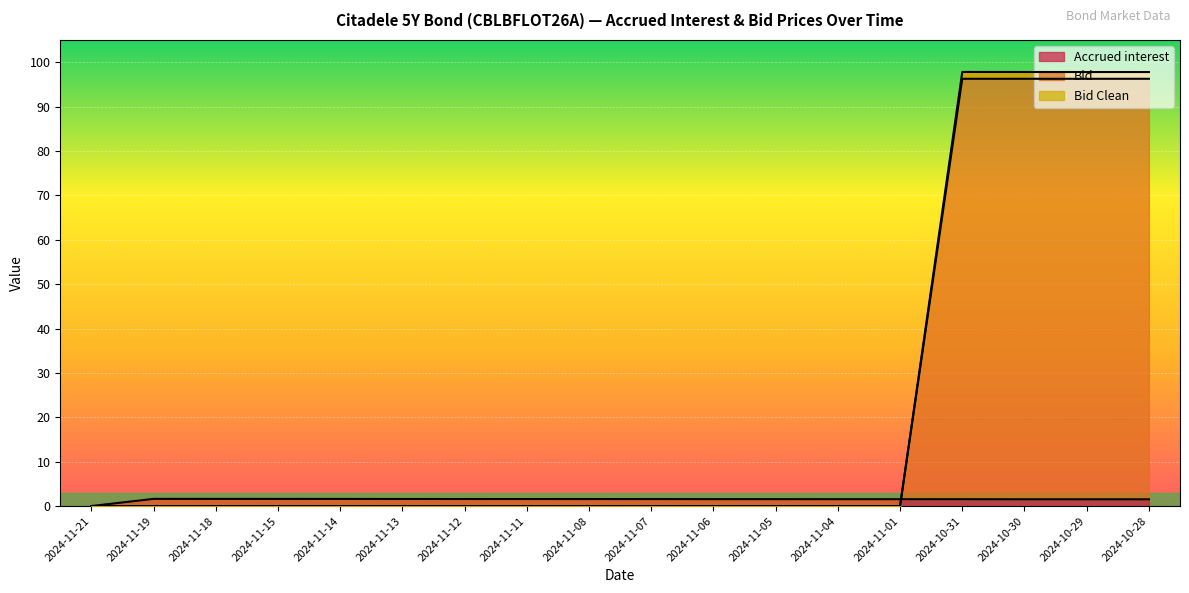

Which label corresponds to the largest value in the chart?

2024-10-31